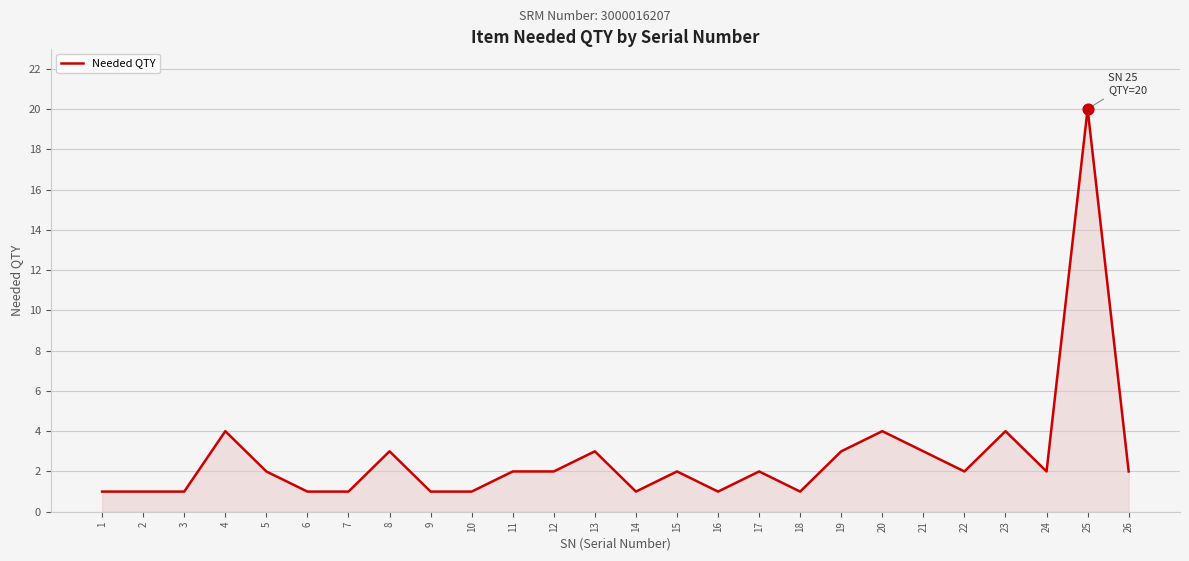

What is the ratio of the value at 1 to the value at 14?

1.0